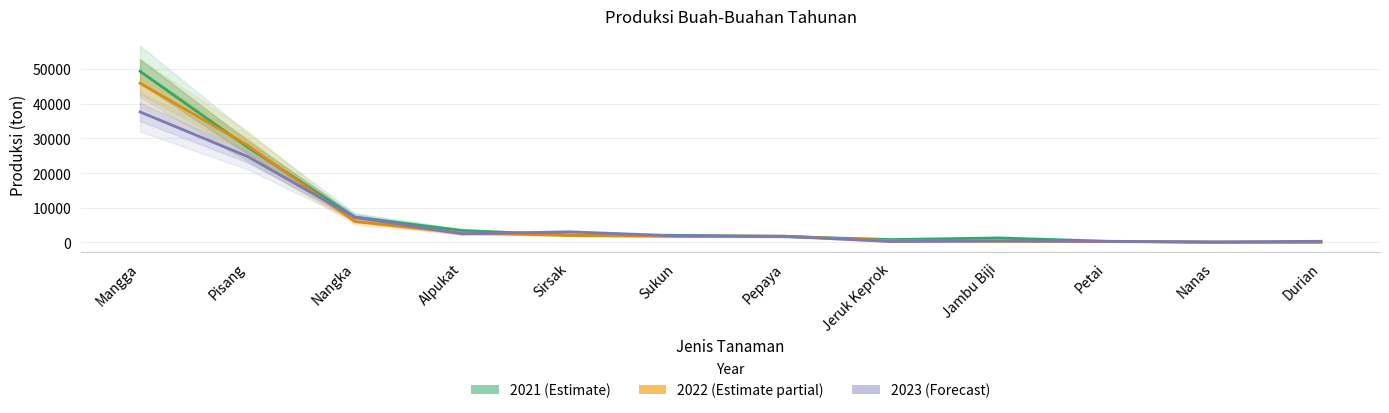

How many interior local peaks does the 2023 (Forecast) series have?

2